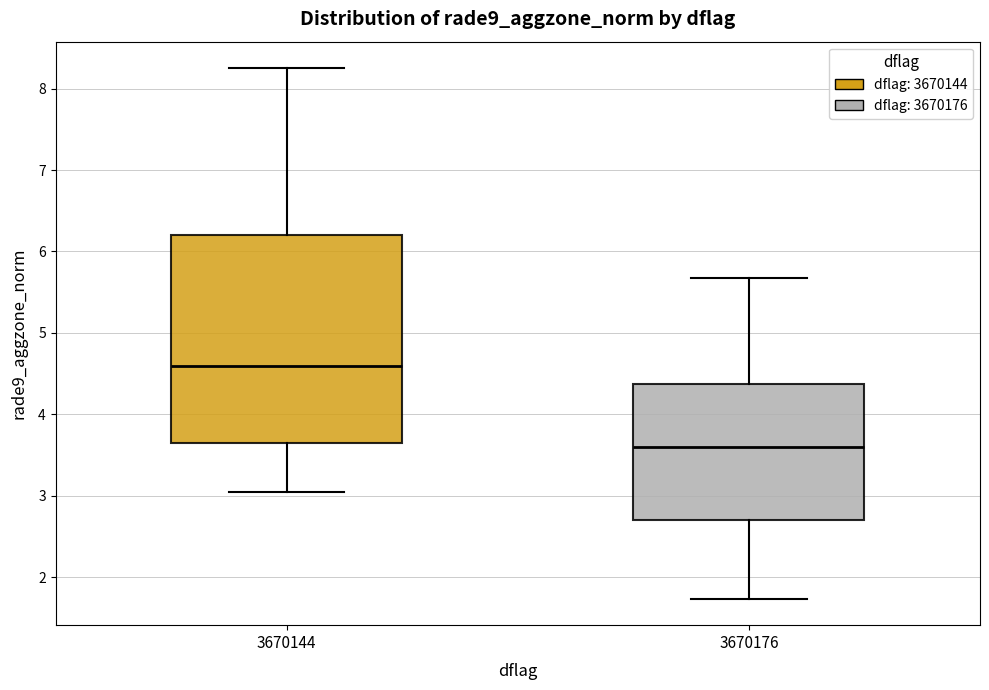

Reading left to right, read every box against the y-axis: the position of its median line, the range the box covers, and the ends of its whiskers. The values are not printed on the chart, so give them approximately, as read against the axis.

3670144: median 4.6, box 3.7 to 6.2, whiskers 3.0 to 8.3
3670176: median 3.6, box 2.7 to 4.4, whiskers 1.7 to 5.7